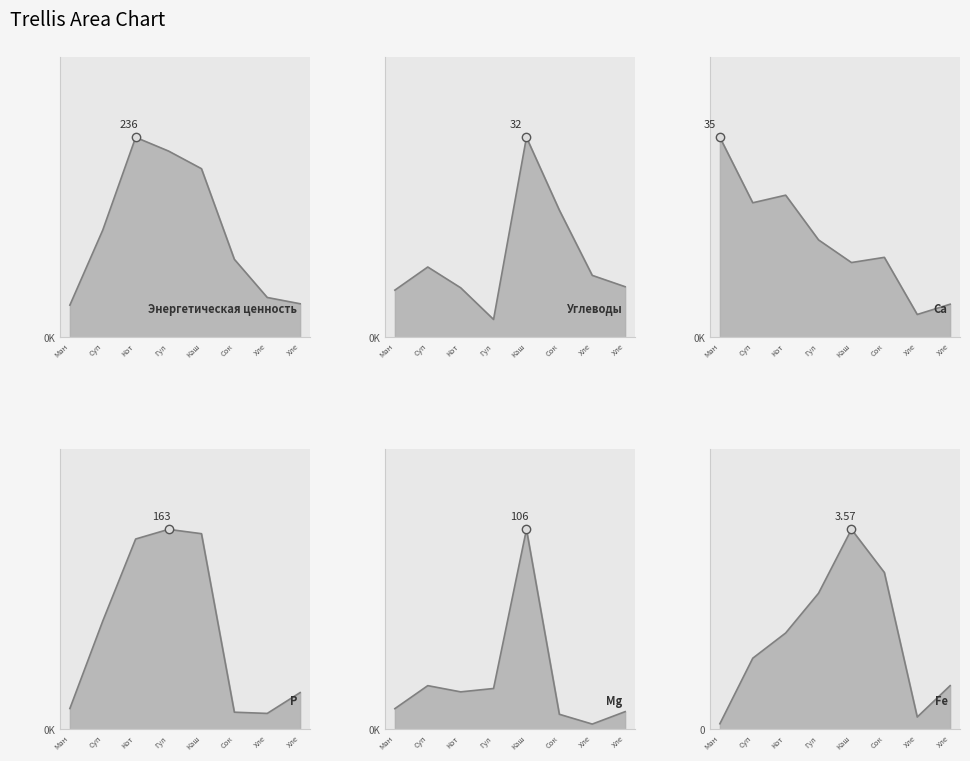

How many lines are shown in the chart?

6